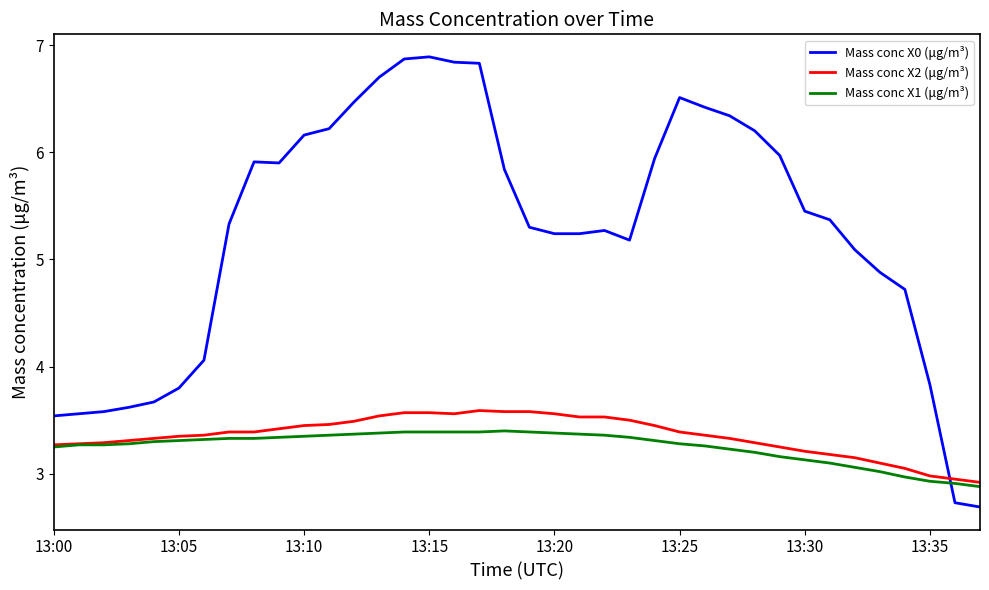

List the series in order of their peak value, lowest first.

Mass conc X1 (μg/m³), Mass conc X2 (μg/m³), Mass conc X0 (μg/m³)